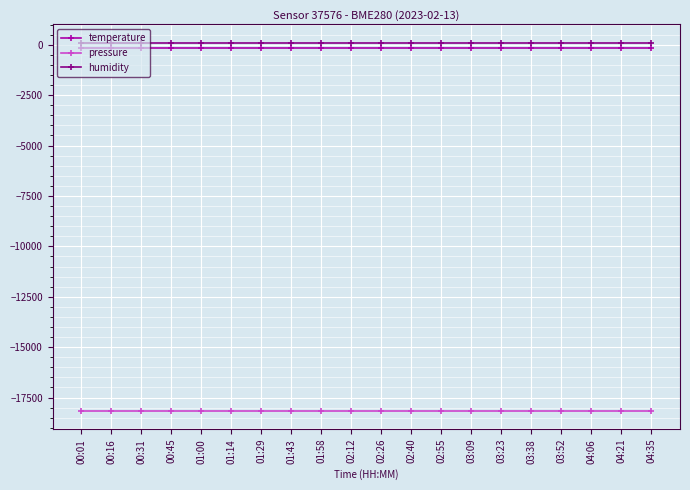

Which series has the largest total across all categories?

humidity